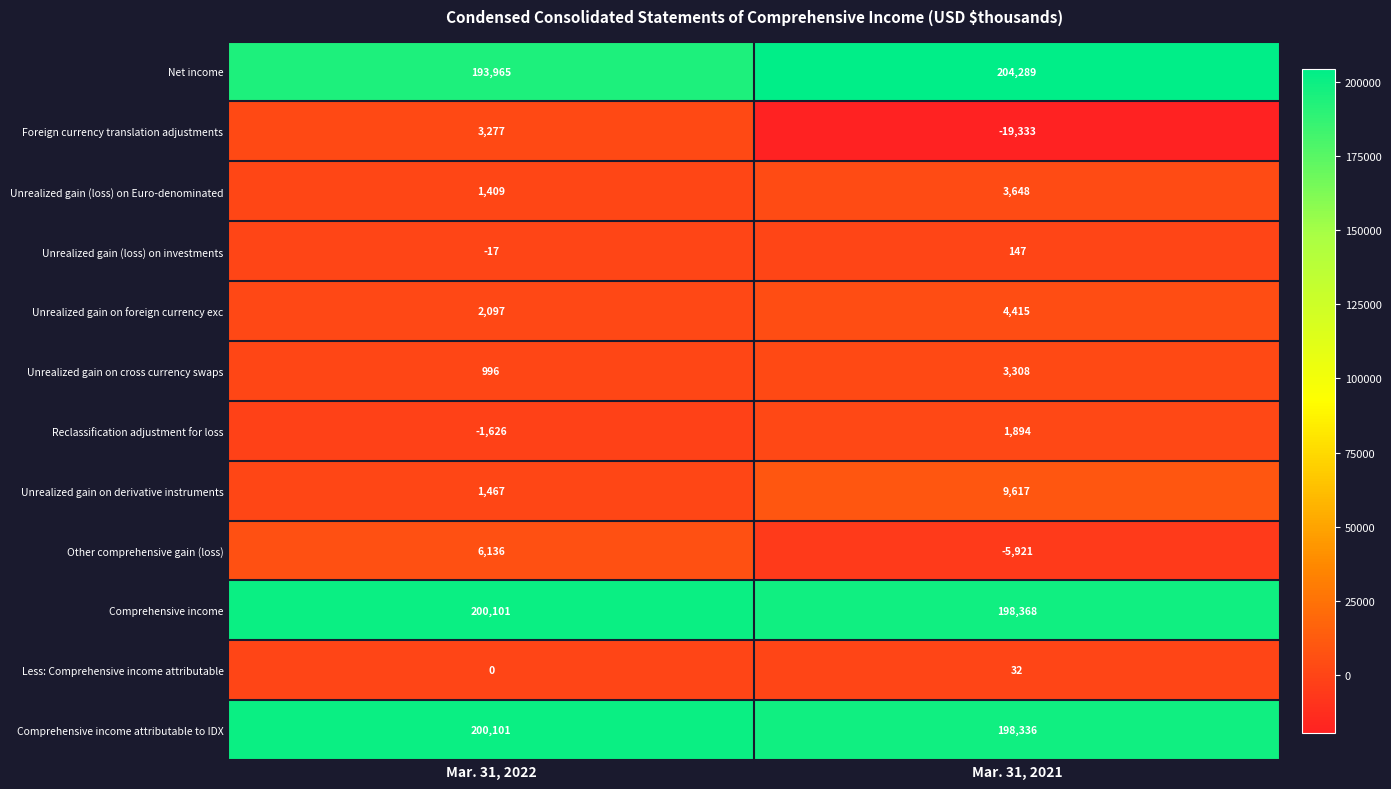

Which series has the widest spread of values?

Foreign currency translation adjustments